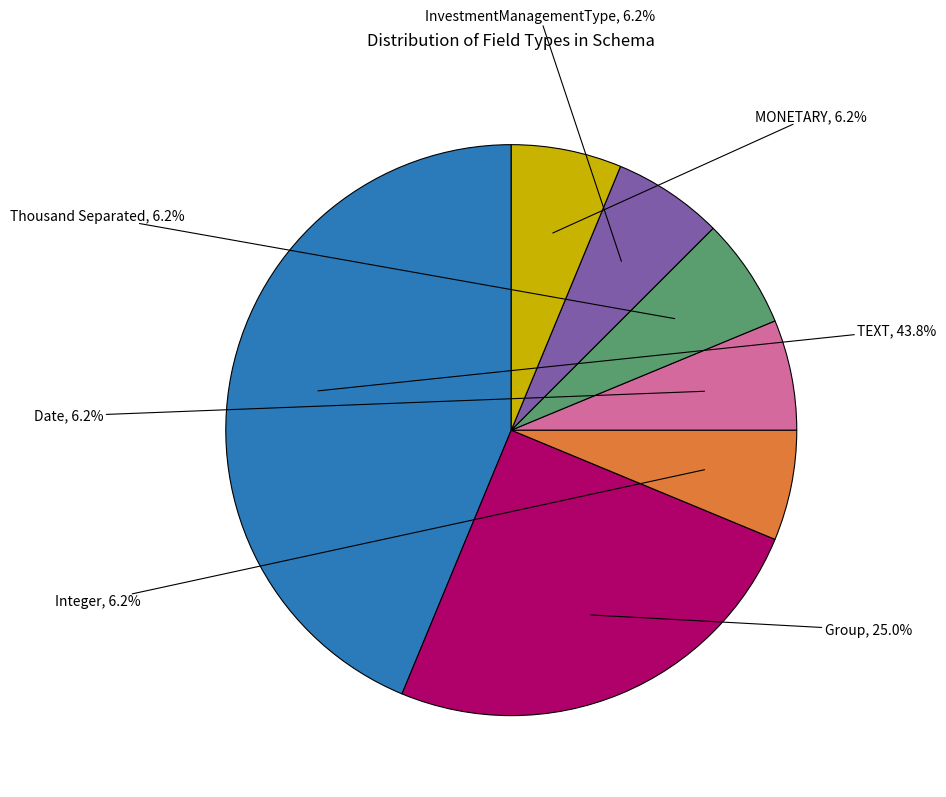

What is the largest slice in the pie chart?

TEXT